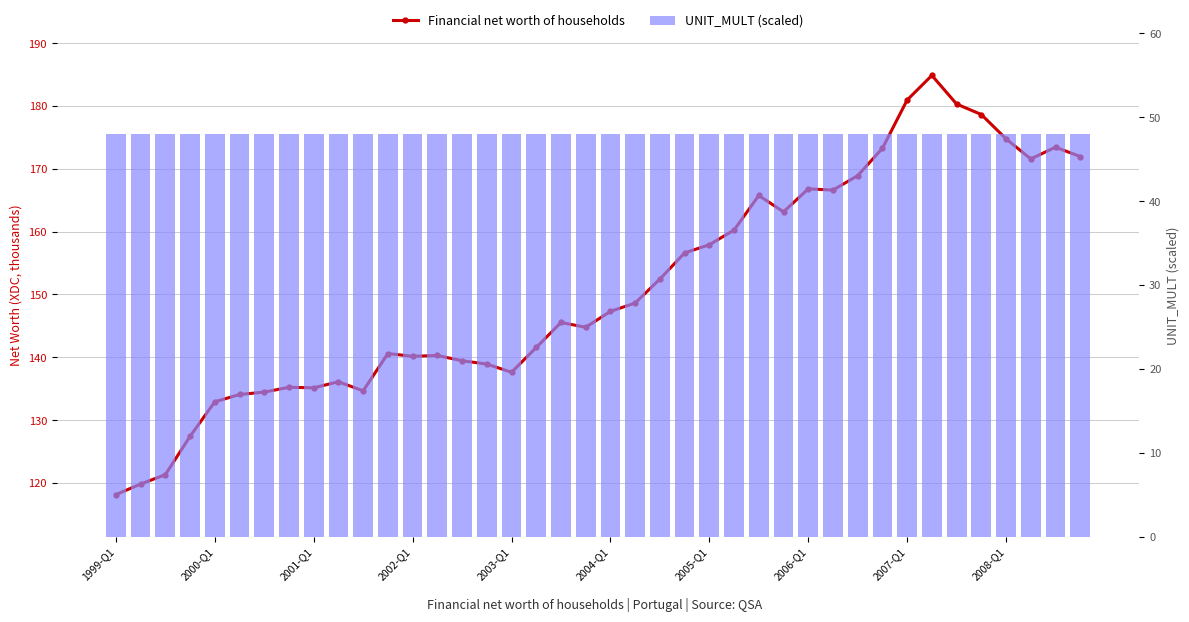

What is the minimum value for UNIT_MULT (scaled)?

48.0